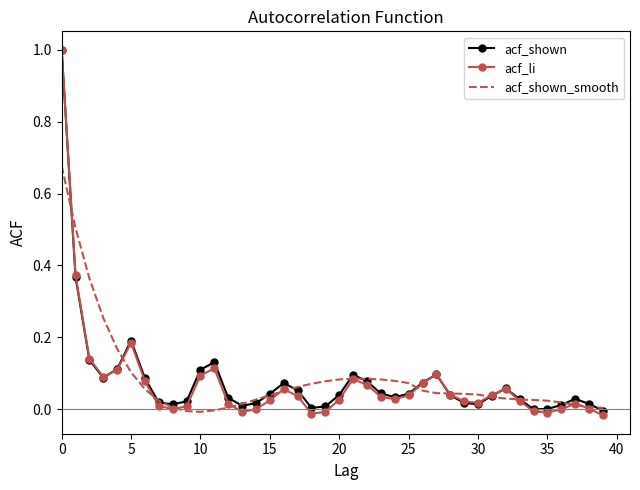

Which series has the largest range (max minus min)?

acf_li